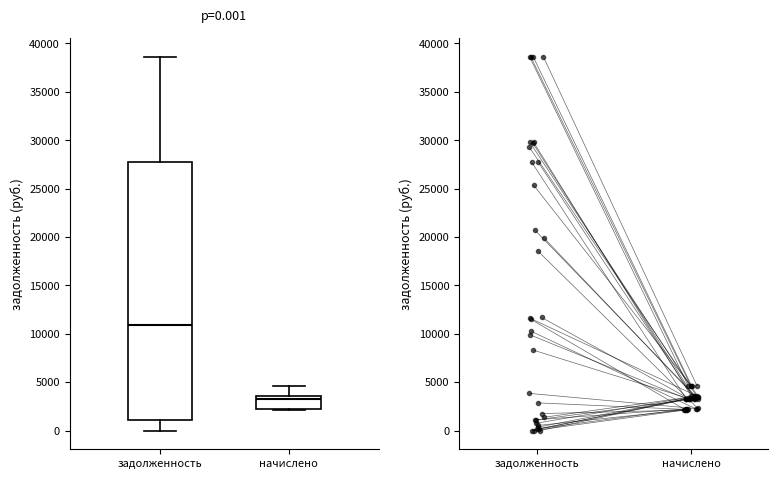

Comparing the boxes themselves (not the whiskers), which one is the tallest?

задолженность